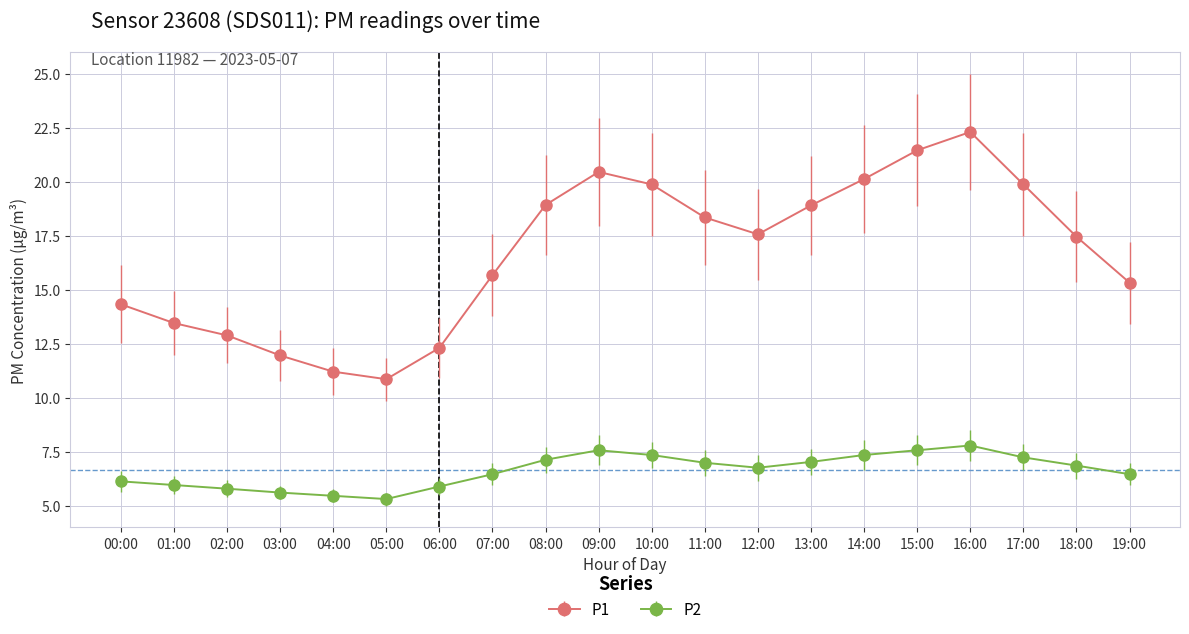

What is the label of the 10th point from the left?

09:00